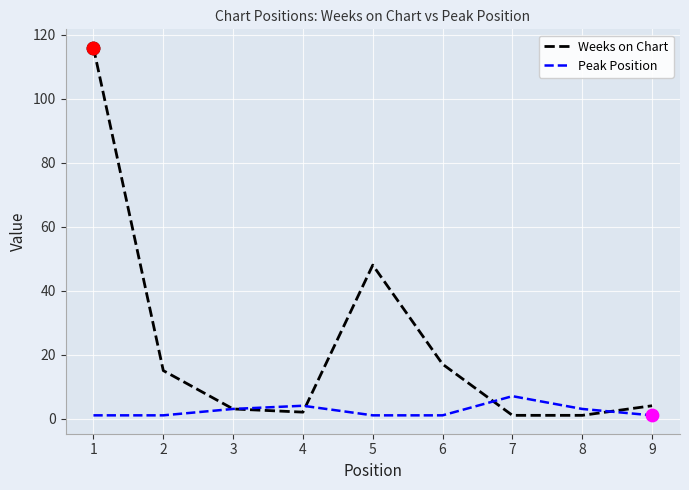

What are all the series names shown in the legend?

Weeks on Chart, Peak Position